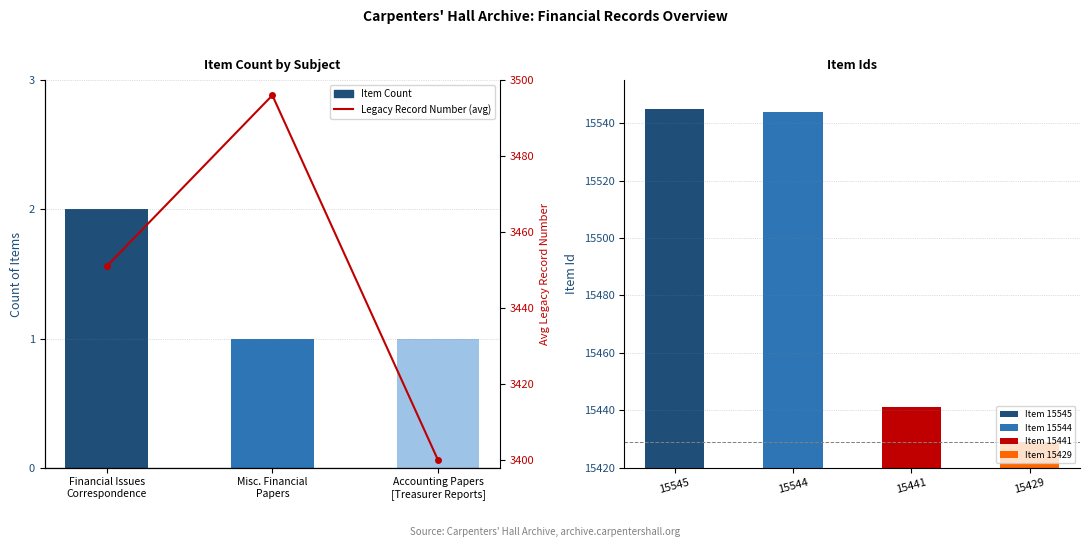

What is the label of the 2nd bar from the left?

Misc. Financial
Papers